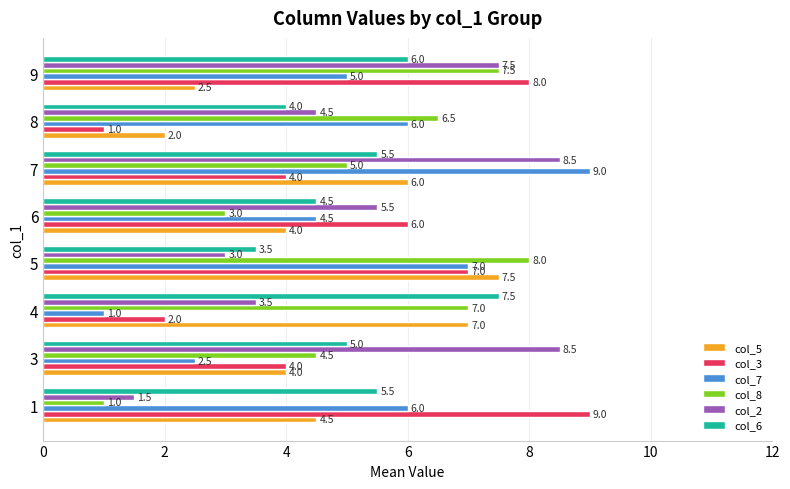

Where is col_6 nearest to the value 5?

3